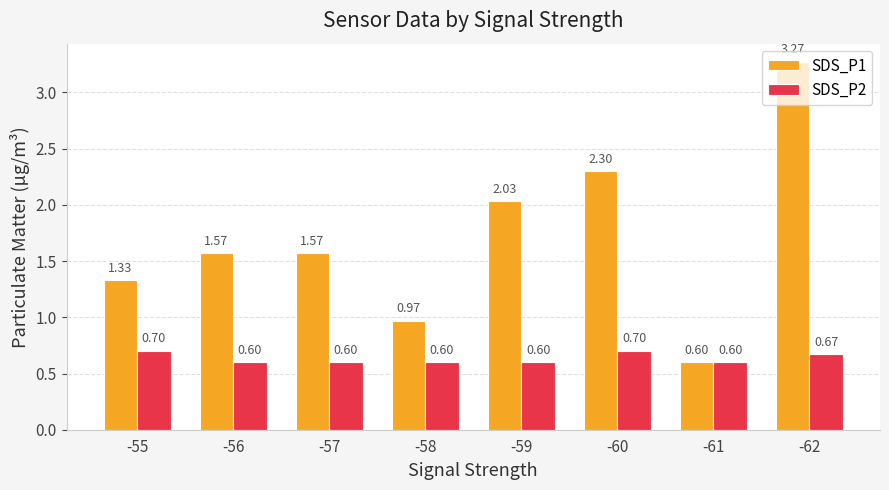

What is the difference between the highest and lowest values at -58?

0.4